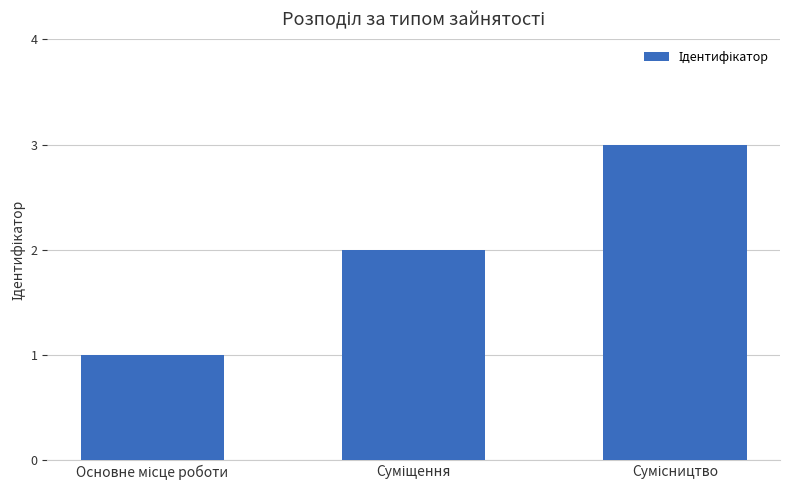

What is the greatest value displayed?

3